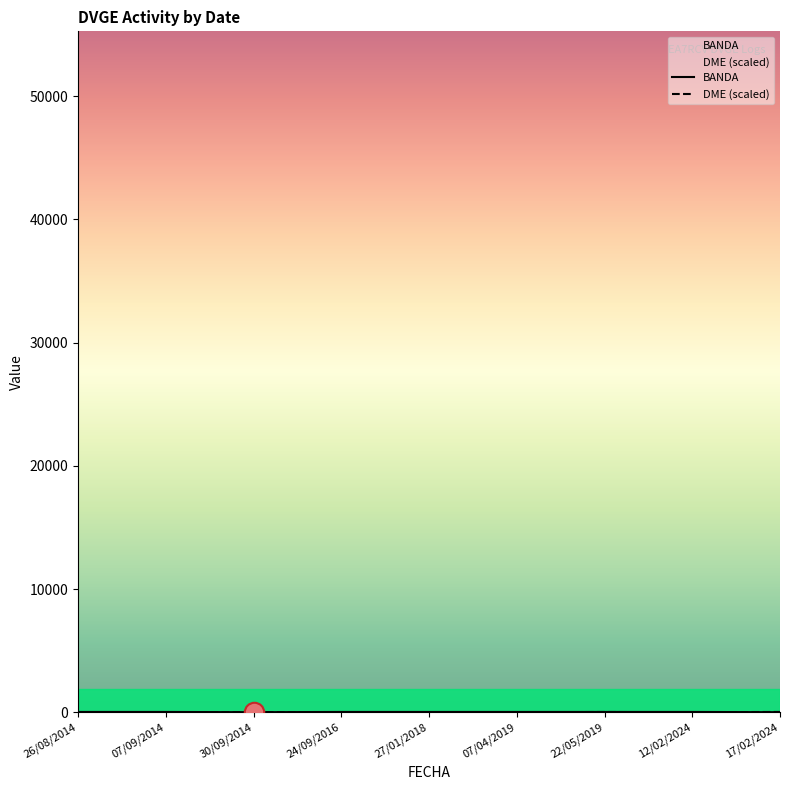

How many times do DME (scaled) and BANDA cross each other?

3